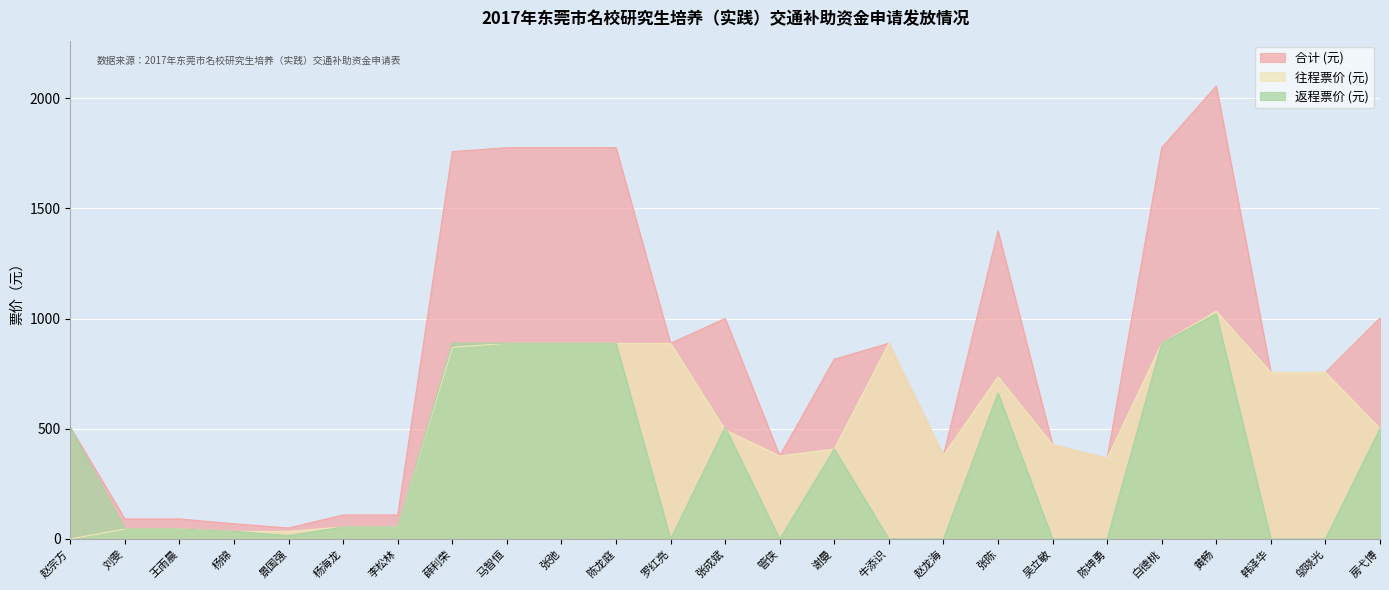

Does the chart display data point markers on the line(s)?

No